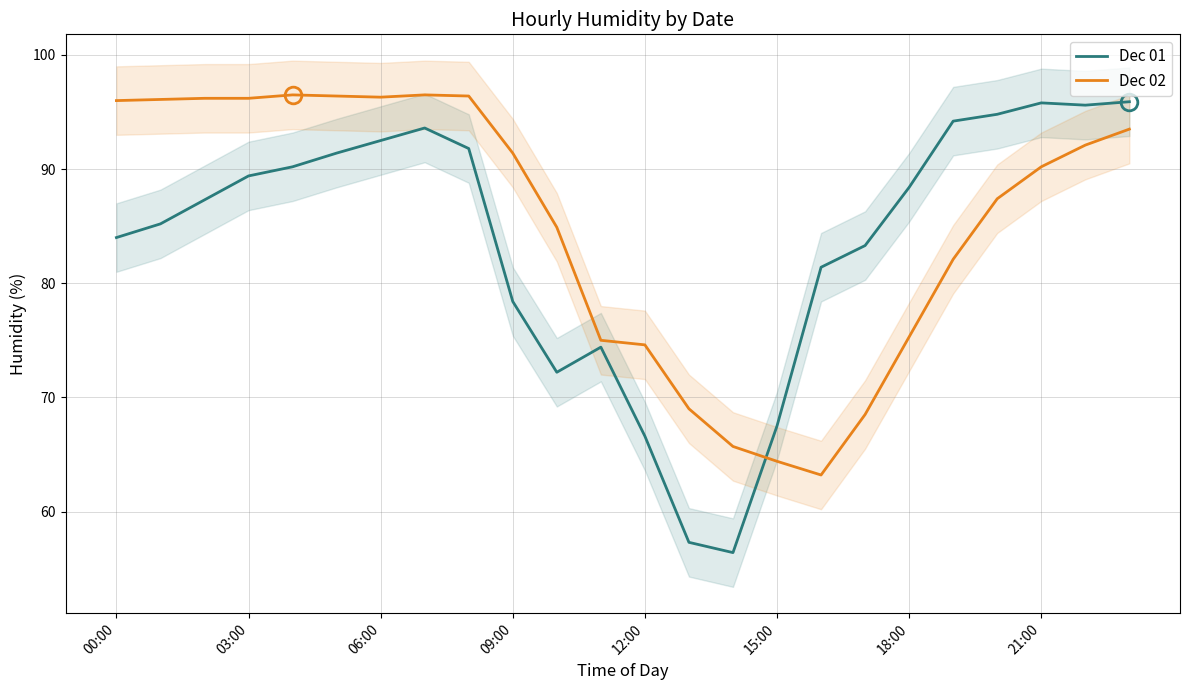

True or false: Dec 01 and Dec 02 intersect in this chart.

True